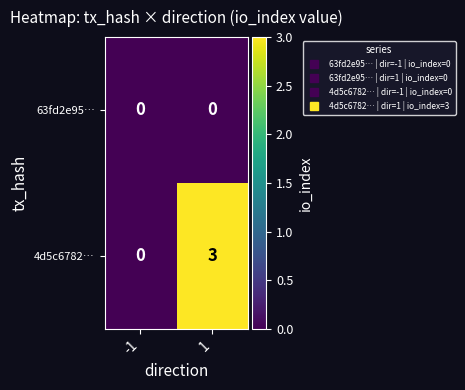

What is the difference between the highest and lowest values at 1?

3